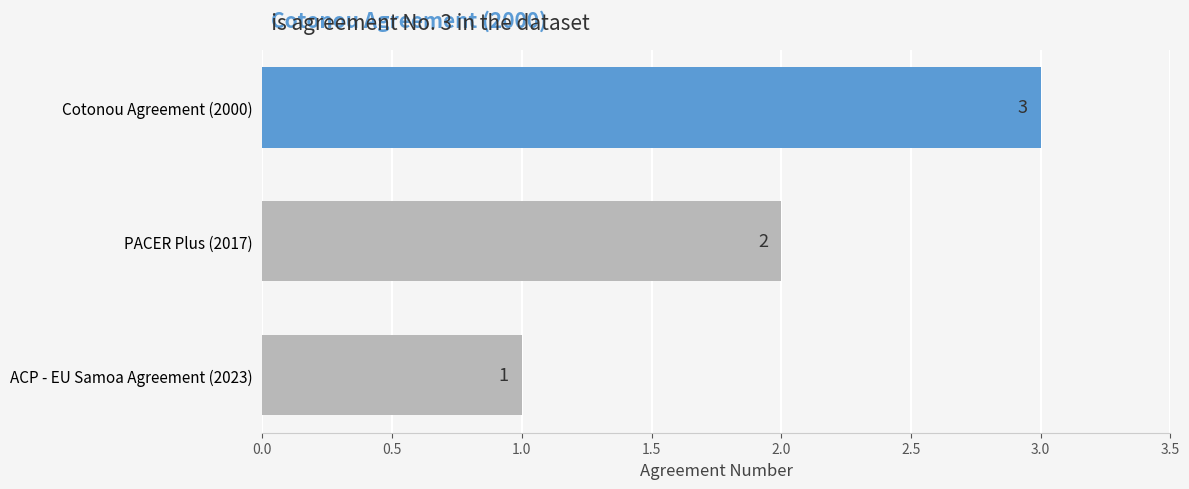

The chart shows a value of 3 at PACER Plus (2017). True or false?

False